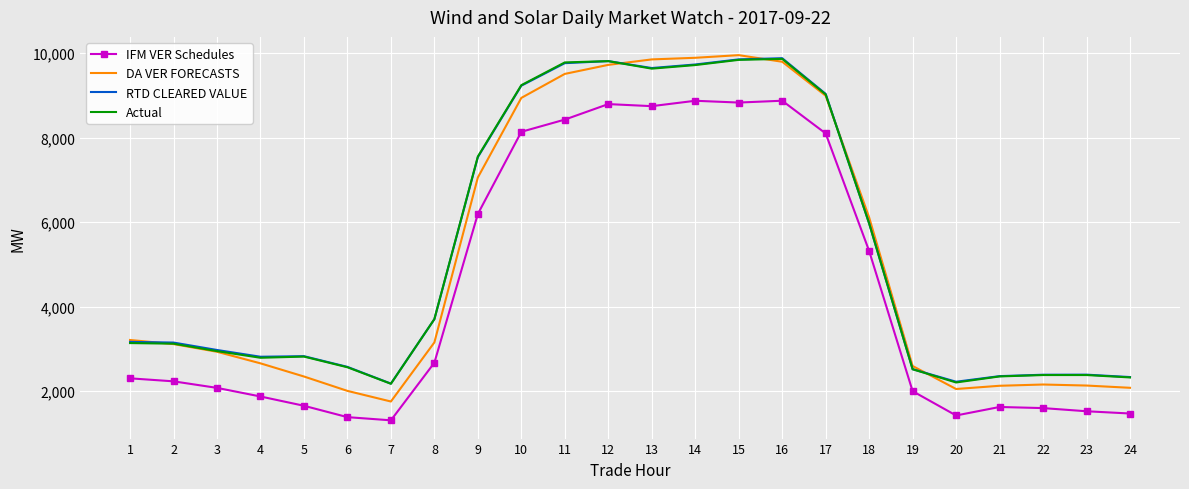

Is it true that IFM VER Schedules equals 8744.4 at 13?

True